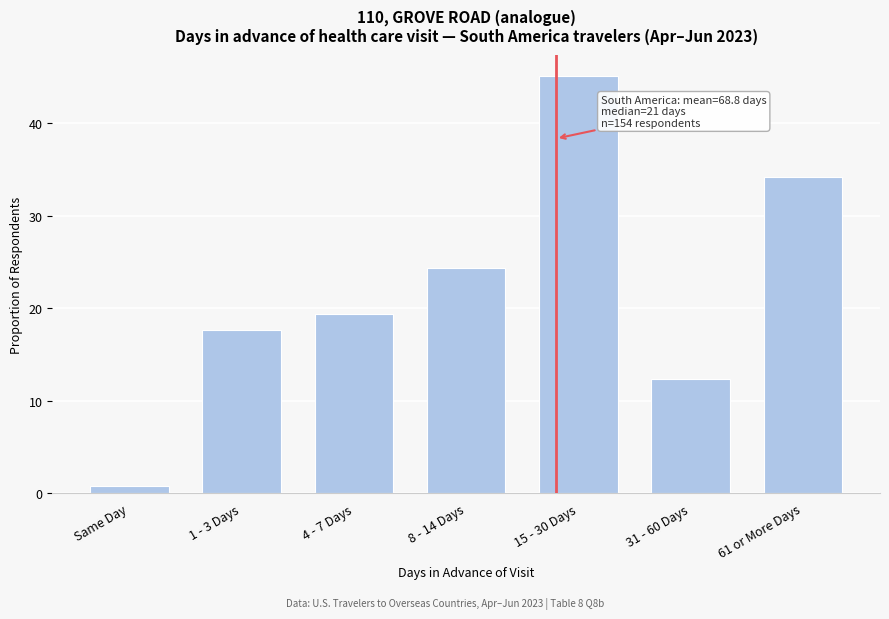

Reading left to right, what are all the values shown in this chart?

Same Day=0.8	1 - 3 Days=17.7	4 - 7 Days=19.4	8 - 14 Days=24.3	15 - 30 Days=45.1	31 - 60 Days=12.3	61 or More Days=34.2